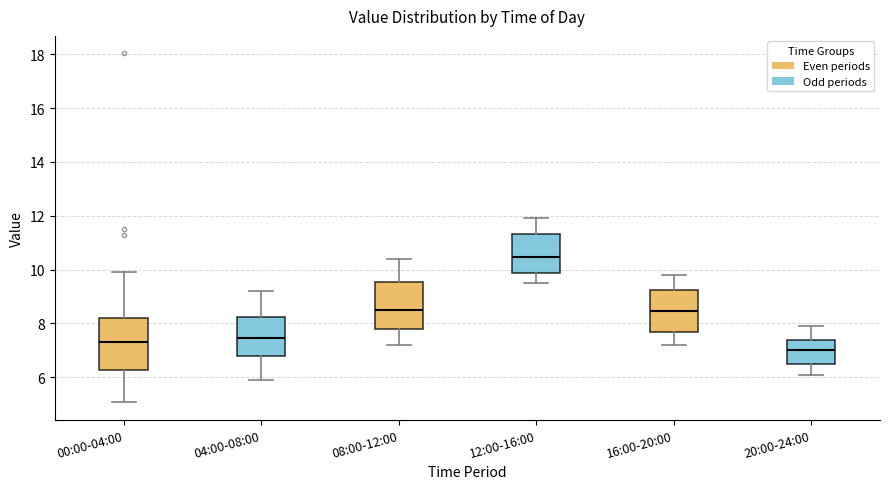

Which box's median line is the highest?

12:00-16:00